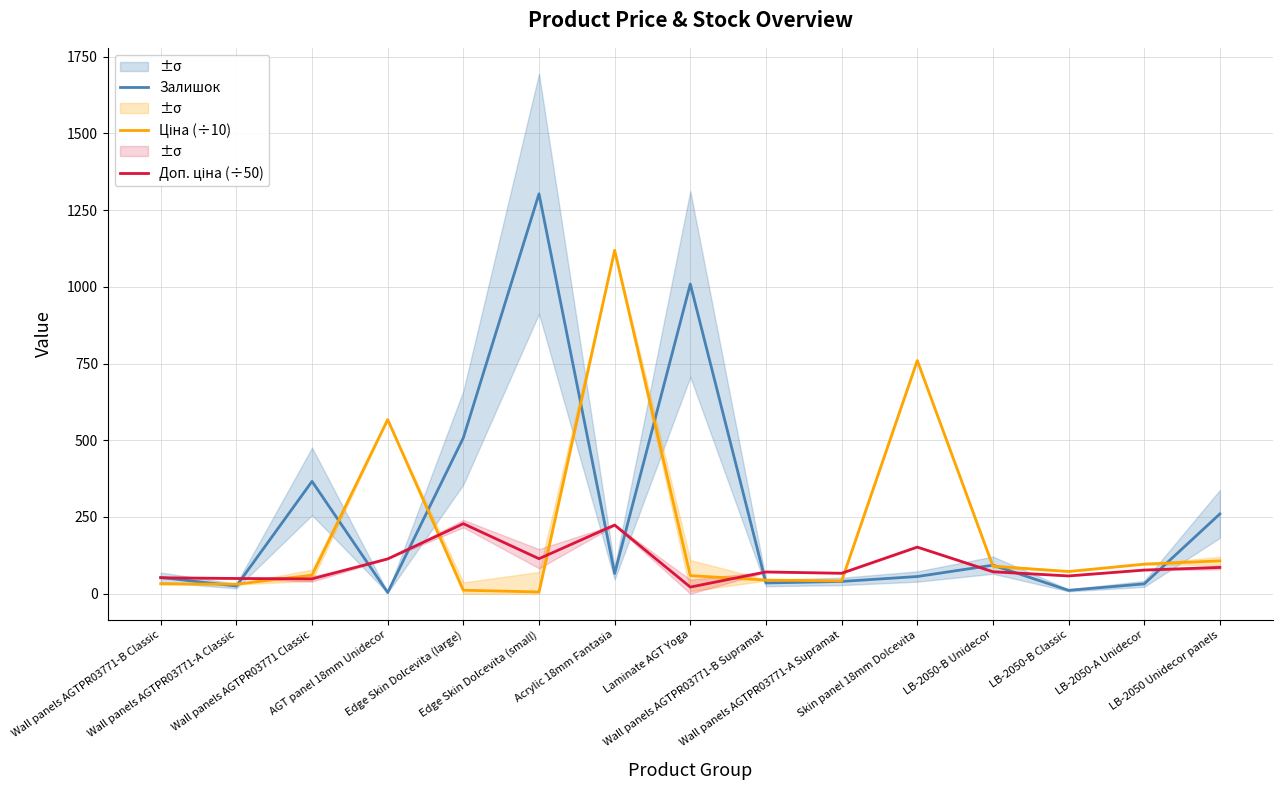

List the series in order of their overall mean, highest first.

Залишок, Ціна (÷10), Доп. ціна (÷50)